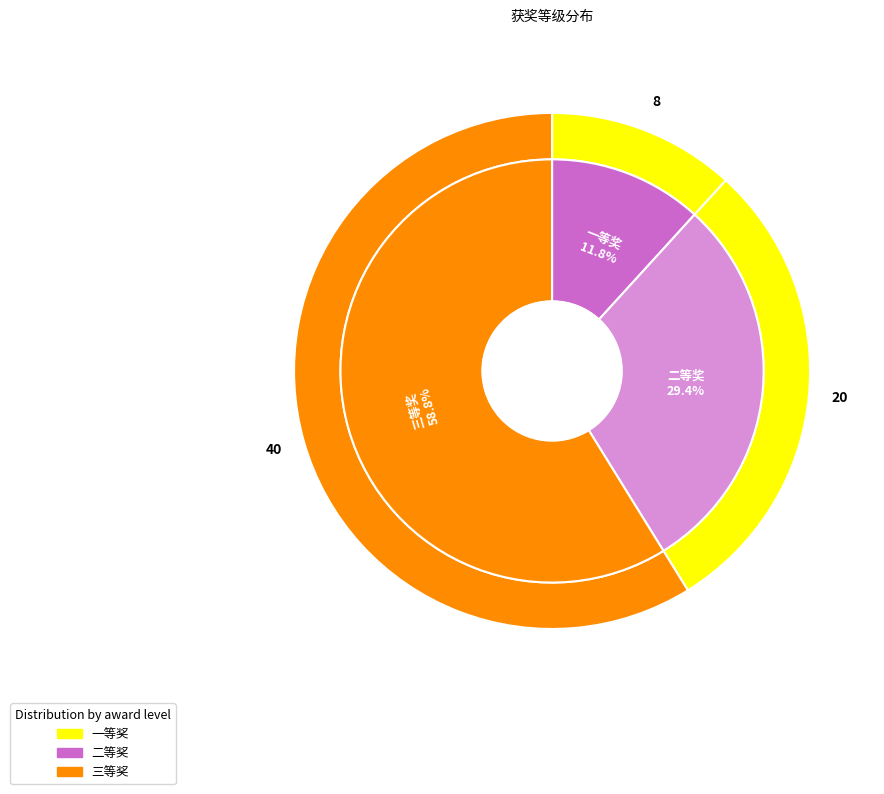

What percentage is NOT represented by 二等奖?

70.6%